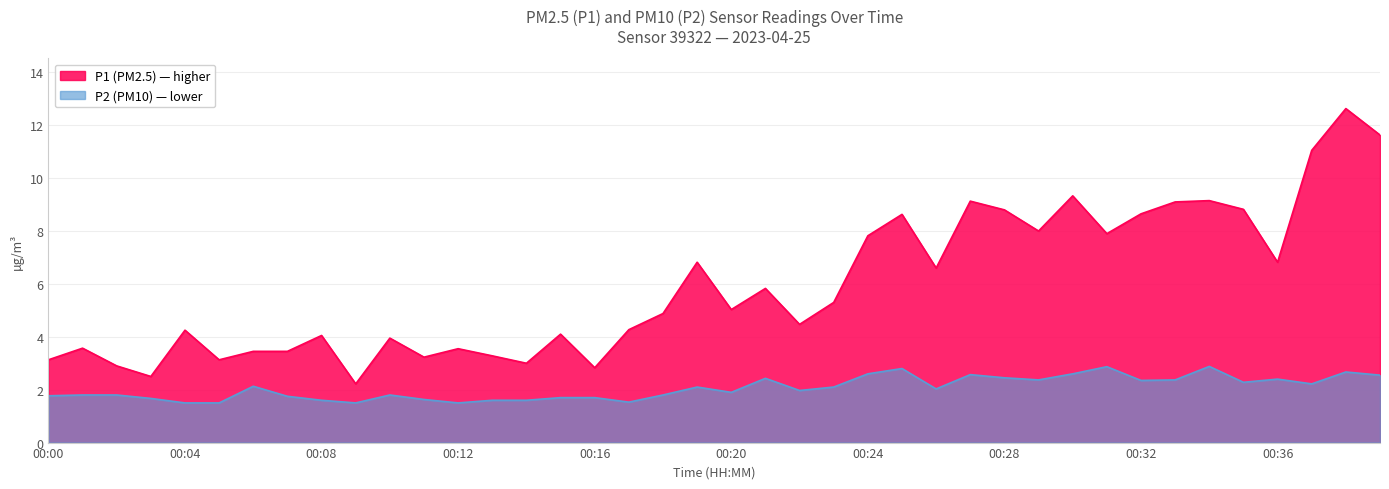

Which category has the lowest value across all series?

00:04